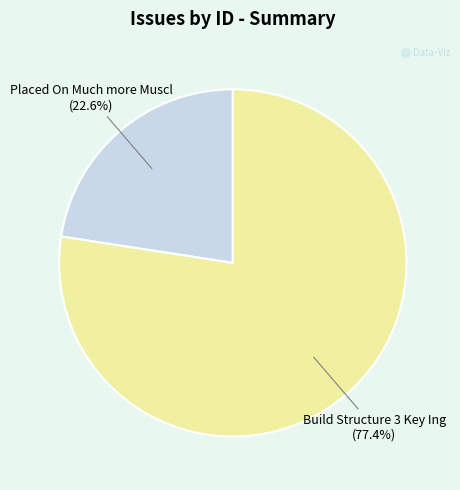

Is there any slice that represents more than half of the pie?

Yes